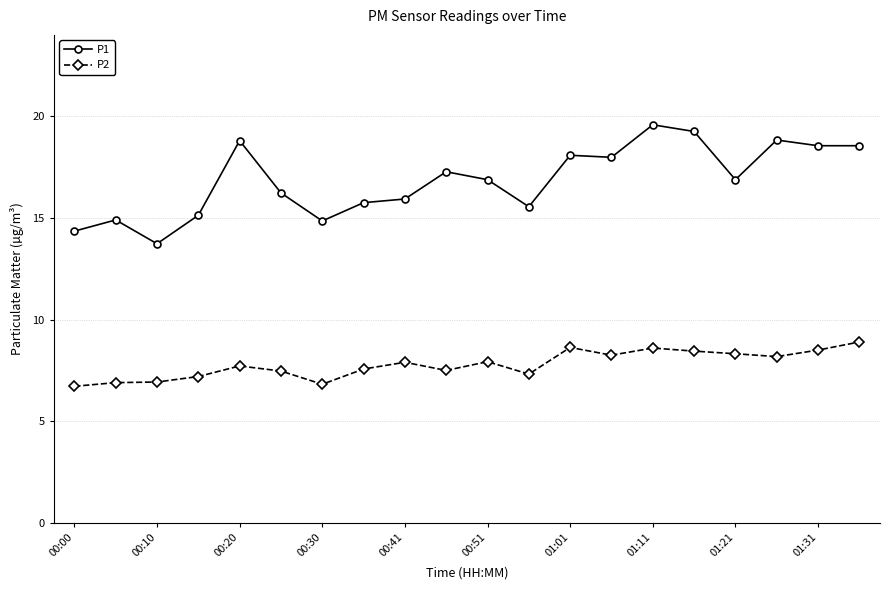

How many series are shown in this chart?

2